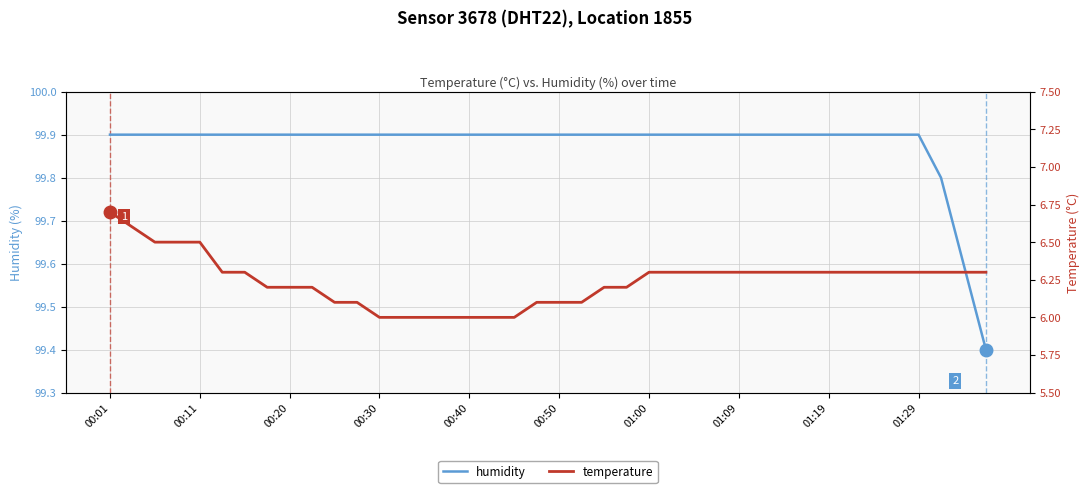

What is the lowest value of the humidity series?

99.4